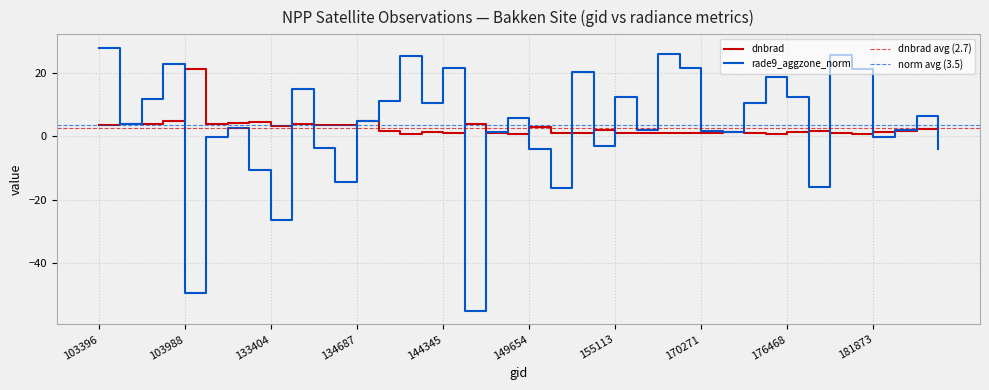

What value does the rade9_aggzone_norm series have at 134138?

-3.7